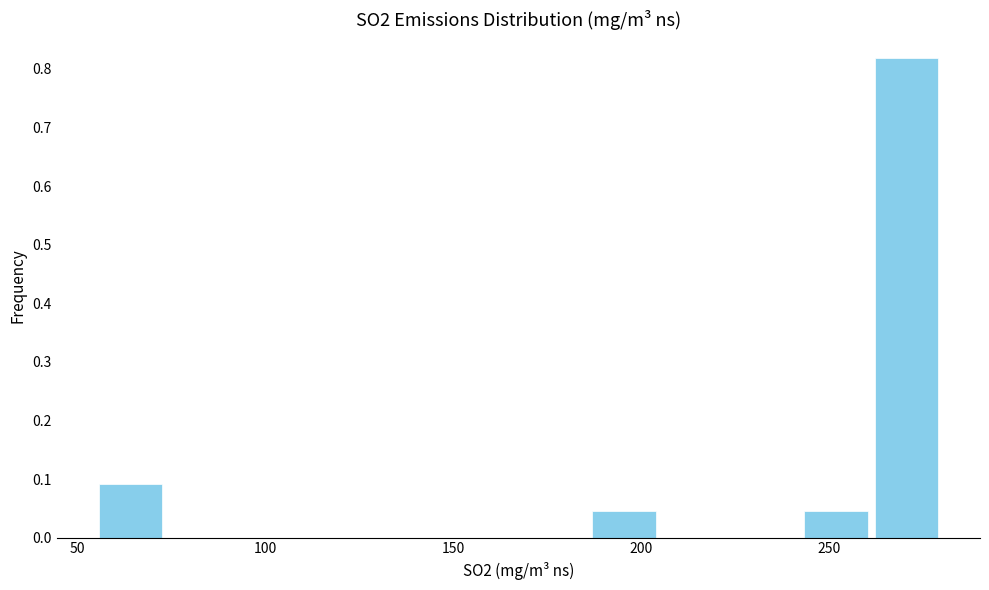

Read against the x-axis, roughly where is the centre of the tallest bar?

270